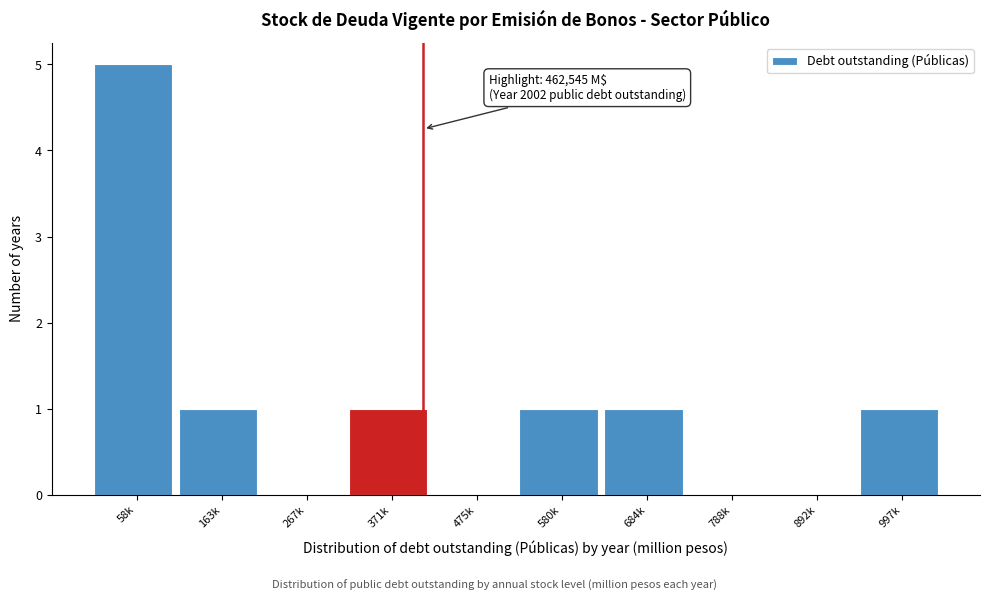

Reading left to right, list all the values displayed in this chart.

58k=5	163k=1	267k=0	371k=1	475k=0	580k=1	684k=1	788k=0	892k=0	997k=1